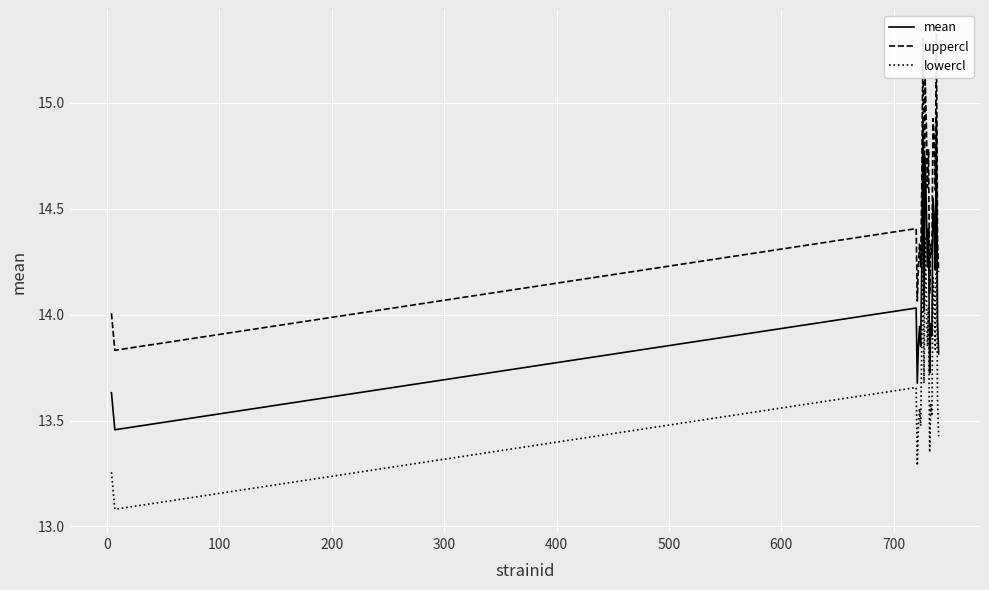

How many data points does each series have?

23